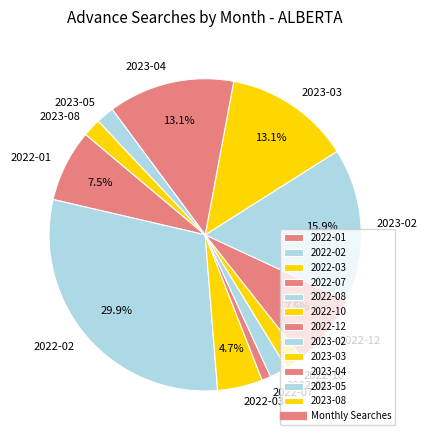

Combined, do 2023-02 and 2022-01 account for over 50%?

No